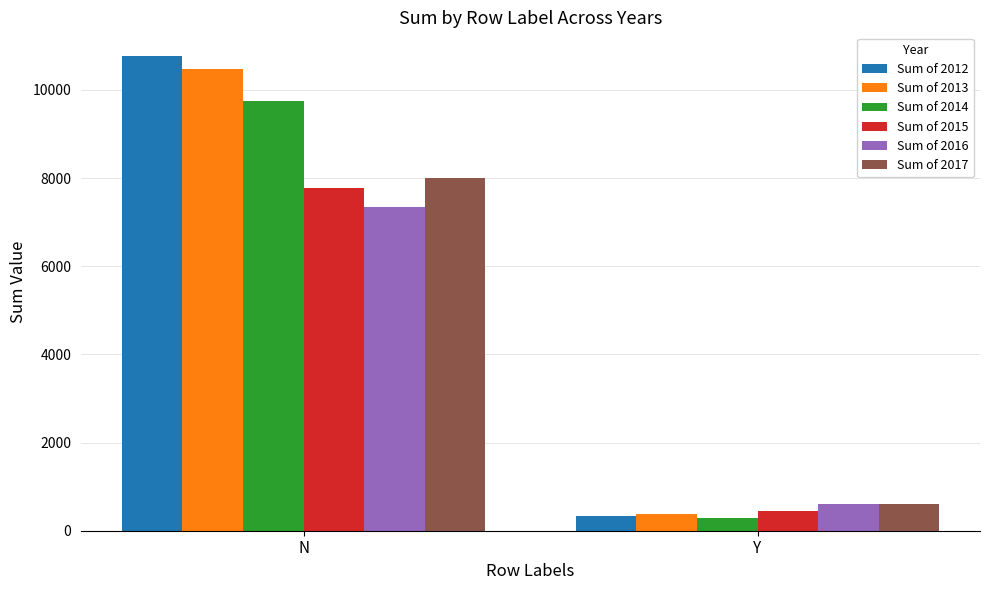

What is the highest value of the Sum of 2012 series?

10765.9